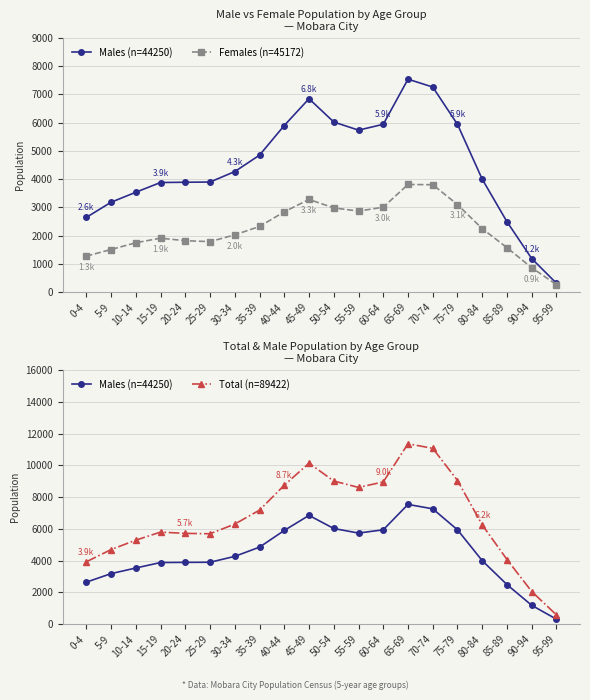

What is the spread (max minus min) of values at 40-44?

5901